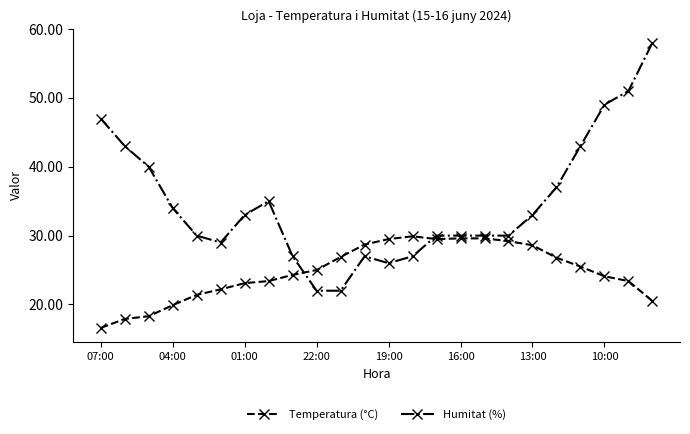

List the series in order of their peak value, highest first.

Humitat (%), Temperatura (°C)